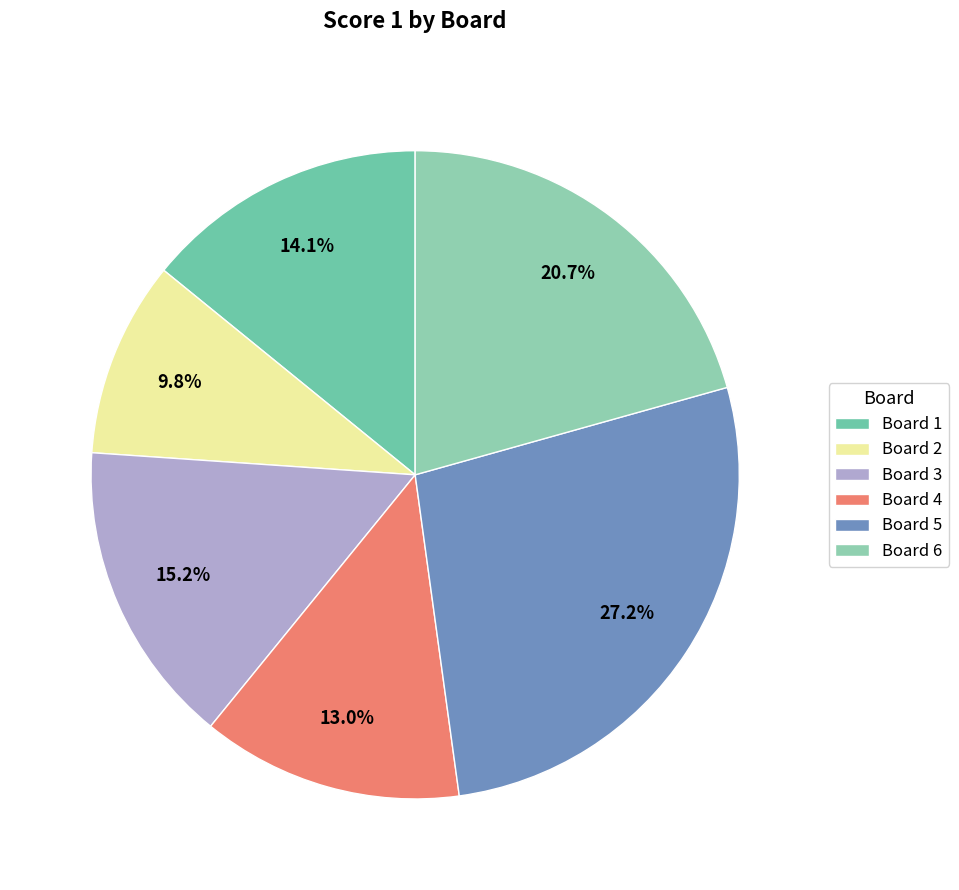

The Board 6 slice represents 29% of the pie. True or false?

False